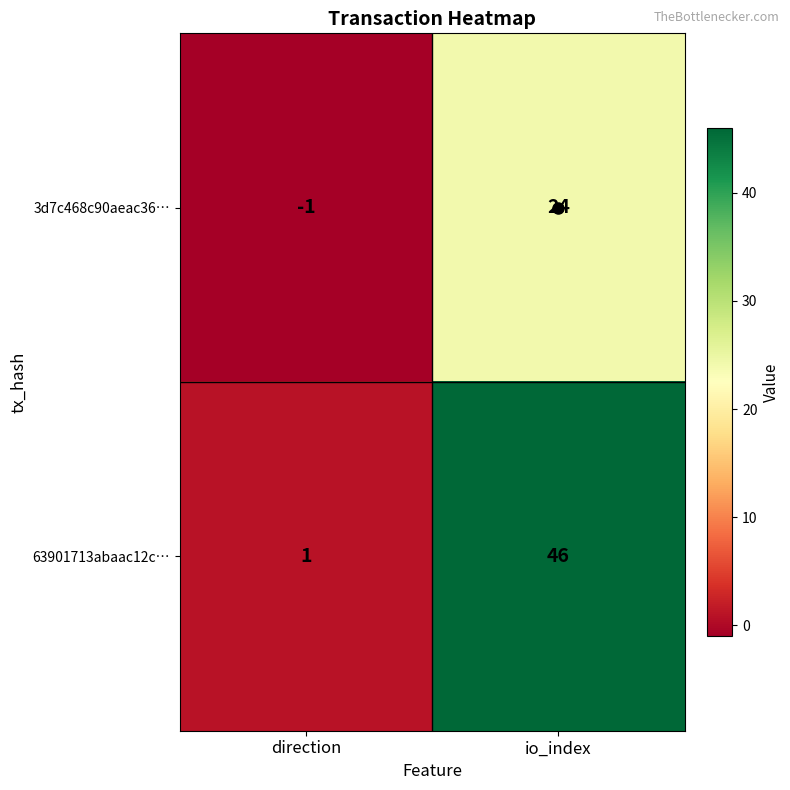

What is the average value of the 3d7c468c90aeac36… series?

12